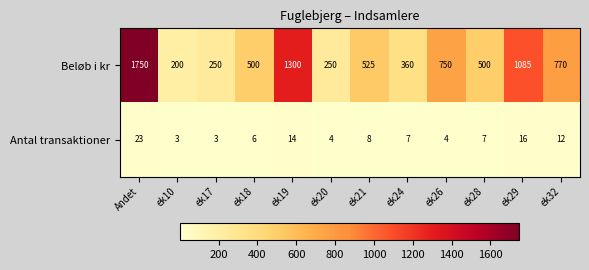

The Beløb i kr series shows 292 at ek28. True or false?

False